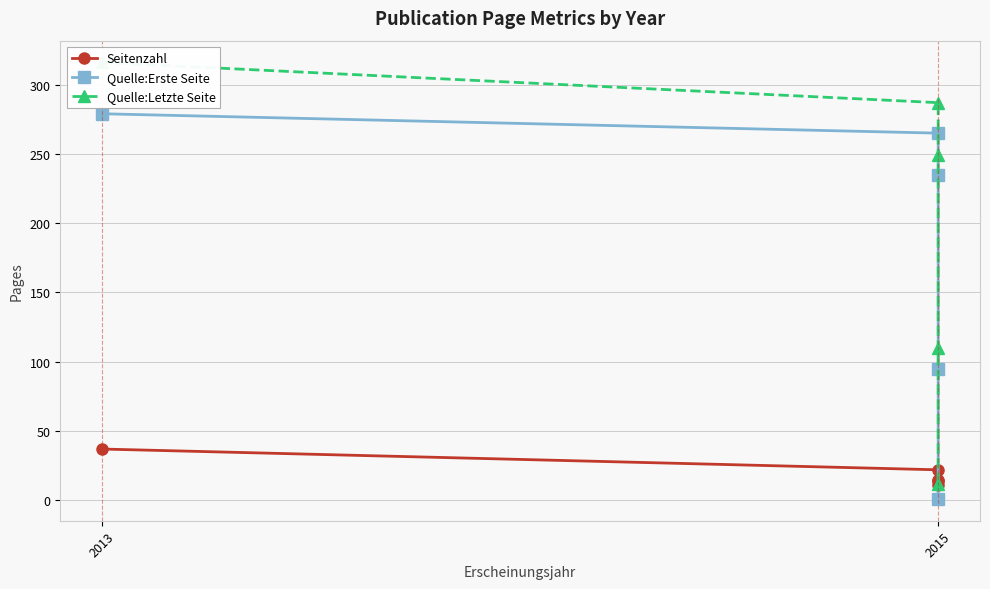

The value of Quelle:Erste Seite at 2015 is 380. True or false?

False